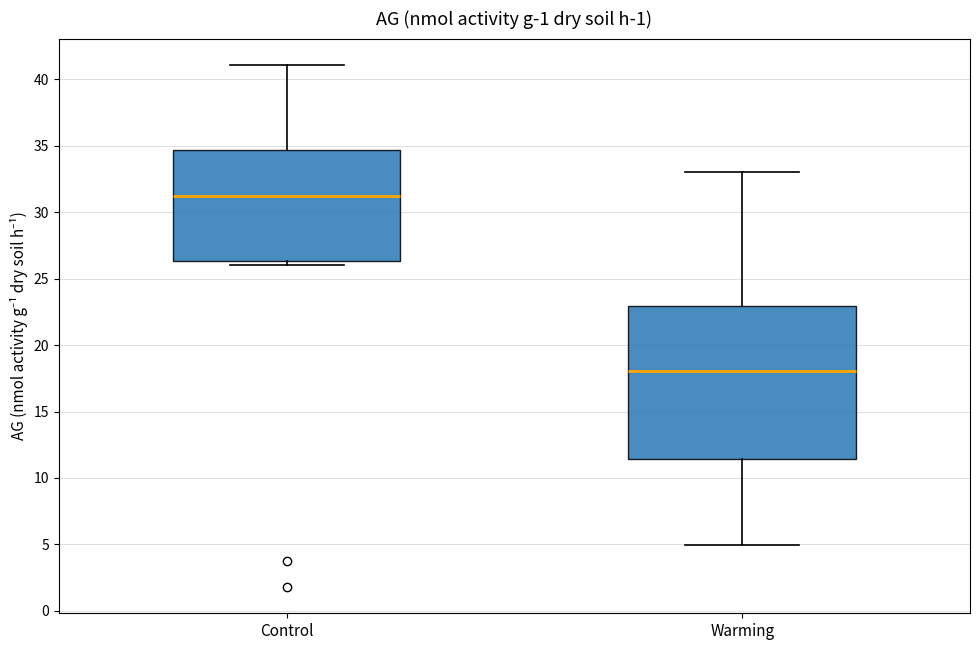

Reading left to right, transcribe this box plot: for each box, give where its median line is, the range the box spans, and where its two whiskers end, as read against the y-axis. The values are not printed on the chart, so give them approximately, as read against the axis.

Control: median 31.0, box 26.5 to 34.5, whiskers 26.0 to 41.0
Warming: median 18.0, box 11.5 to 23.0, whiskers 5.0 to 33.0